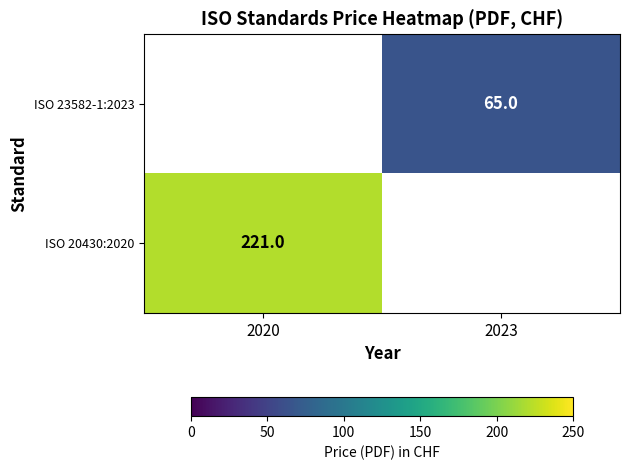

Which category has the lowest value across all series?

2023